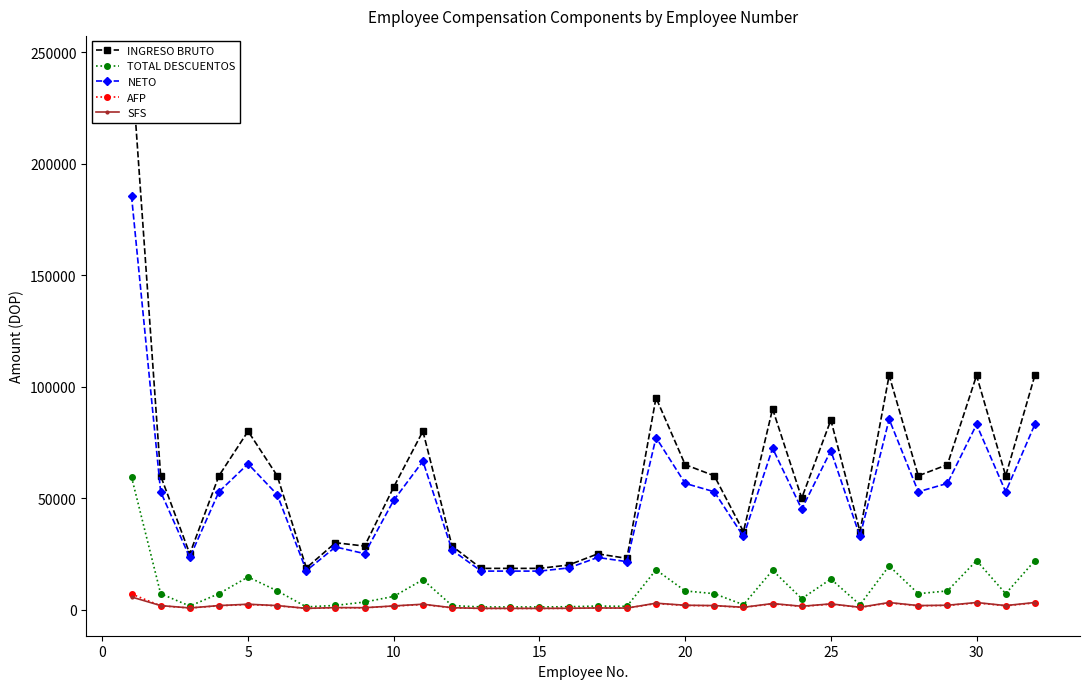

In AFP, how many points are higher than both neighbors (excluding endpoints)?

9